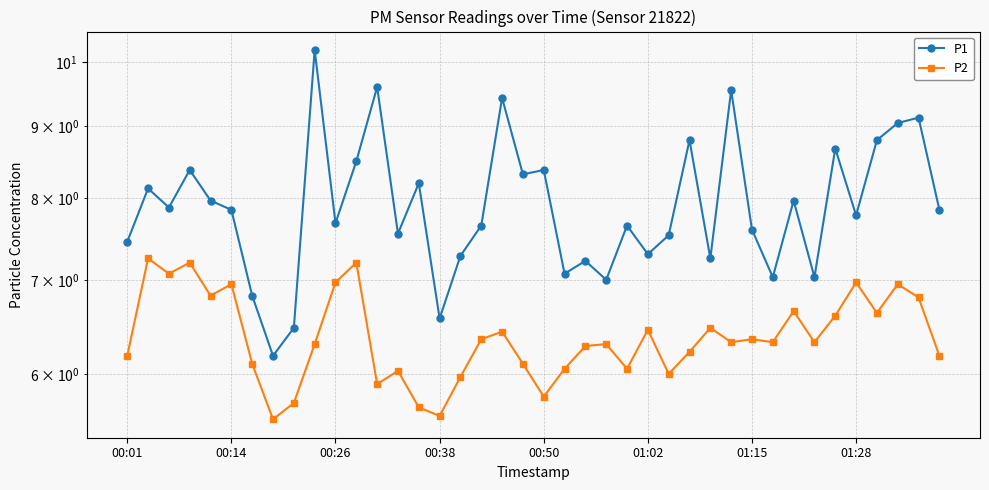

Is this an area chart (filled region under the line)?

No